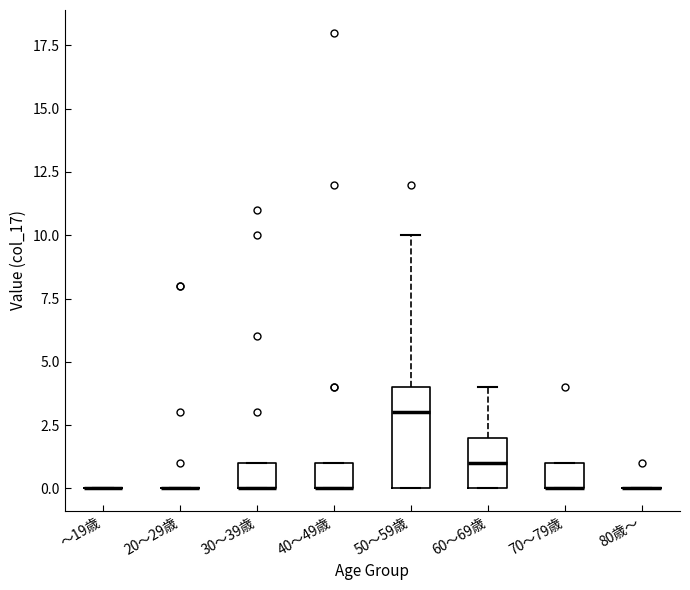

Where is the lower edge of the box for 70～79歳 on the y-axis? The values are not printed on the chart, so give them approximately, as read against the axis.

0